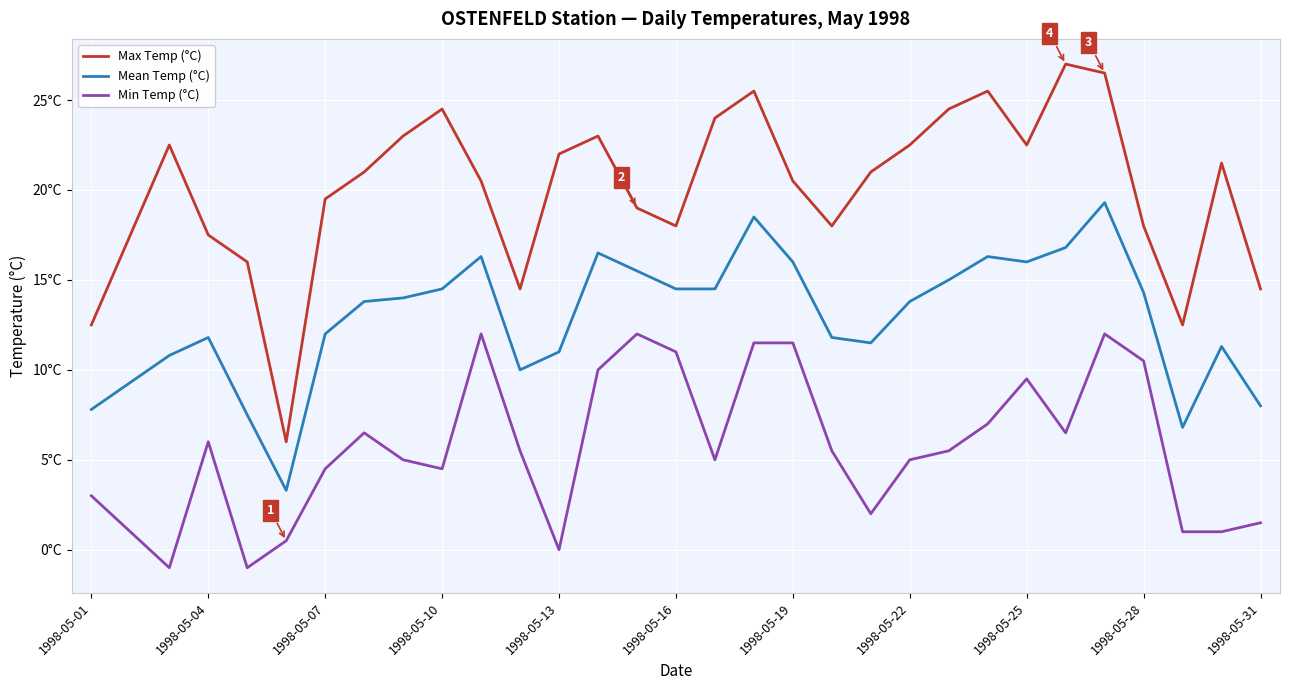

Which series has the largest total across all categories?

Max Temp (°C)